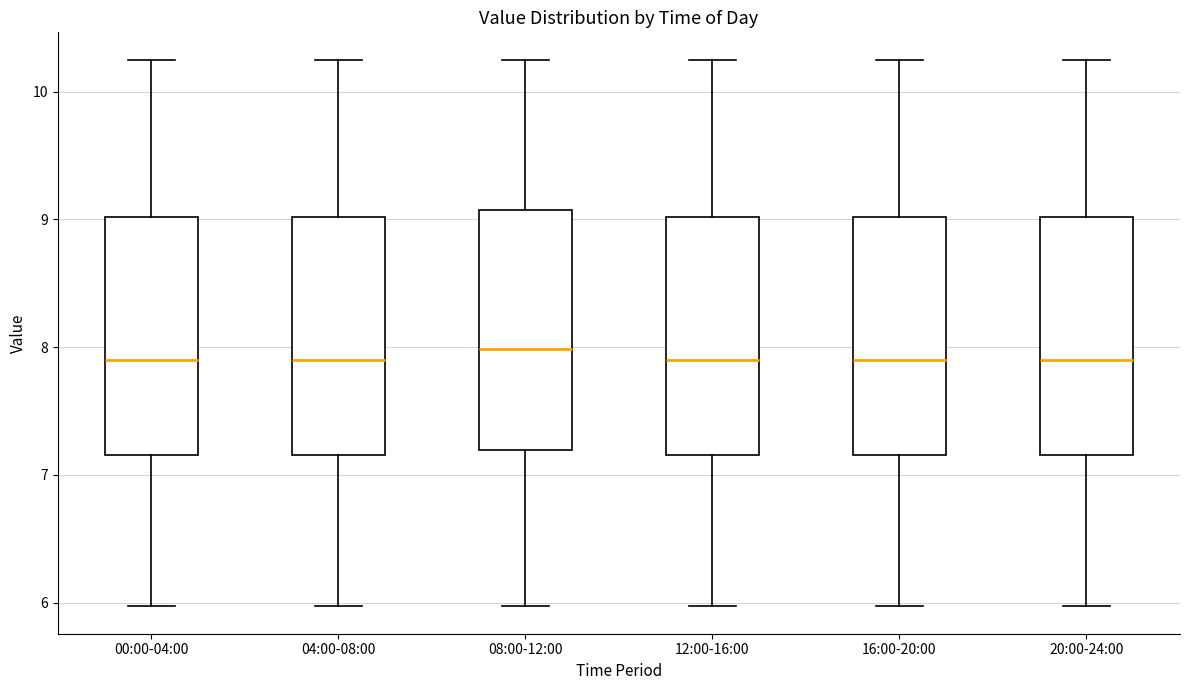

Reading left to right, transcribe this box plot: for each box, give where its median line is, the range the box spans, and where its two whiskers end, as read against the y-axis. The values are not printed on the chart, so give them approximately, as read against the axis.

00:00-04:00: median 7.9, box 7.2 to 9.0, whiskers 6.0 to 10.3
04:00-08:00: median 7.9, box 7.2 to 9.0, whiskers 6.0 to 10.3
08:00-12:00: median 8.0, box 7.2 to 9.1, whiskers 6.0 to 10.3
12:00-16:00: median 7.9, box 7.2 to 9.0, whiskers 6.0 to 10.3
16:00-20:00: median 7.9, box 7.2 to 9.0, whiskers 6.0 to 10.3
20:00-24:00: median 7.9, box 7.2 to 9.0, whiskers 6.0 to 10.3